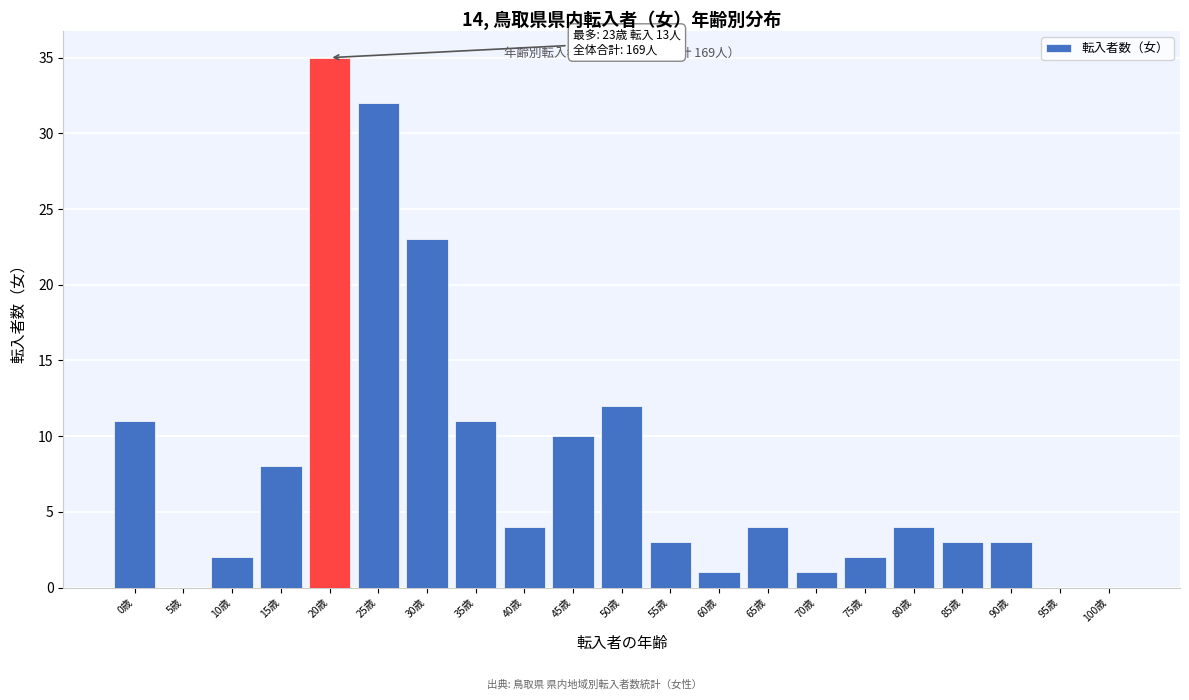

Reading left to right, list all the values displayed in this chart.

0歳=11	5歳=0	10歳=2	15歳=8	20歳=35	25歳=32	30歳=23	35歳=11	40歳=4	45歳=10	50歳=12	55歳=3	60歳=1	65歳=4	70歳=1	75歳=2	80歳=4	85歳=3	90歳=3	95歳=0	100歳=0